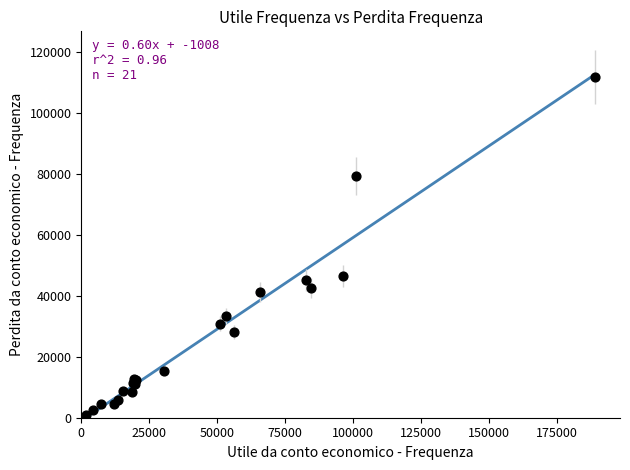

What Y value in the scatter plot is closest to 56321?

46505